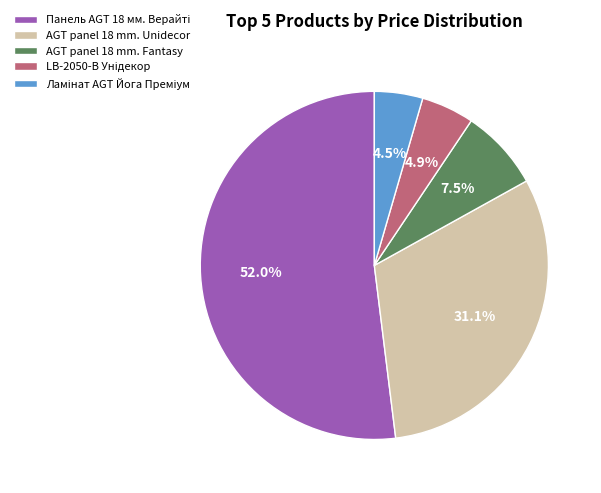

Does AGT panel 18 mm. Fantasy represent more than half of the total?

No